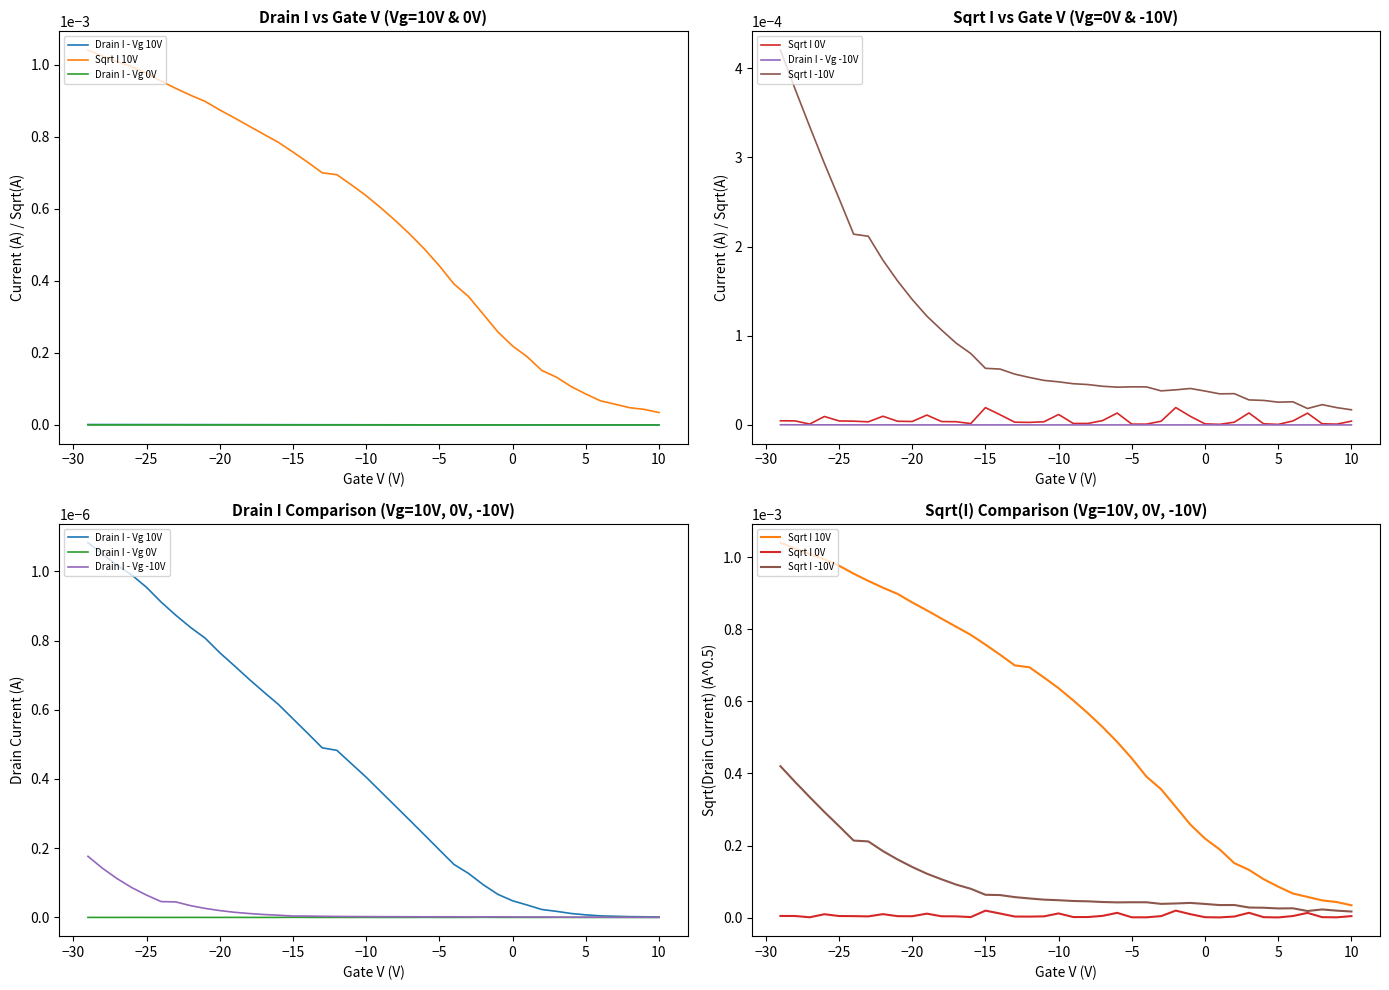

At which category does the chart reach its minimum across all series?

5